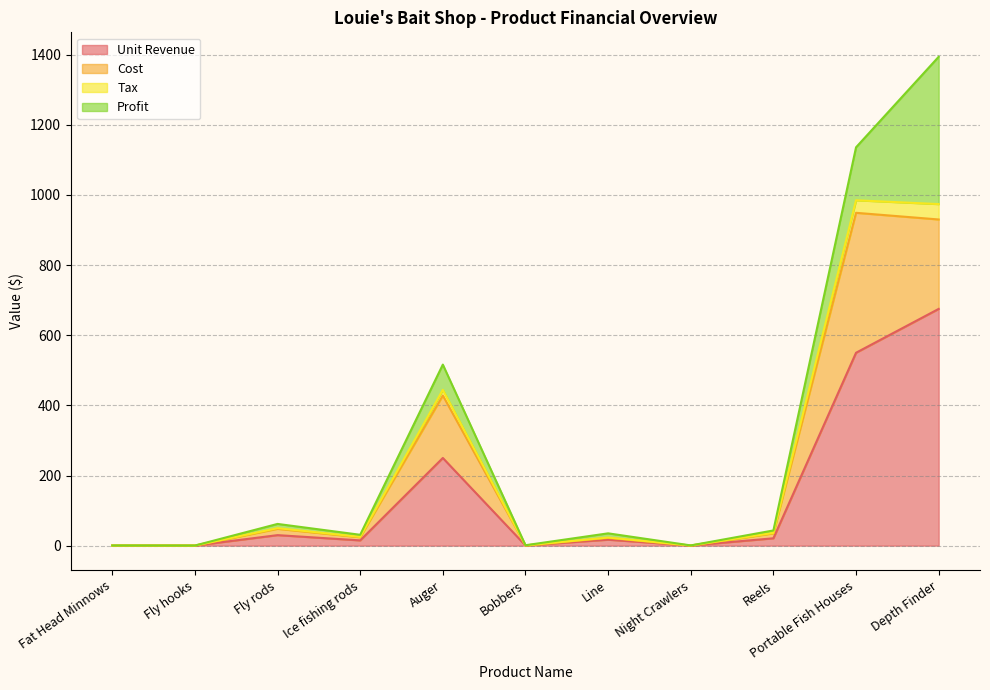

What is the value of the Unit Revenue point at the 10th from the left?

550.0